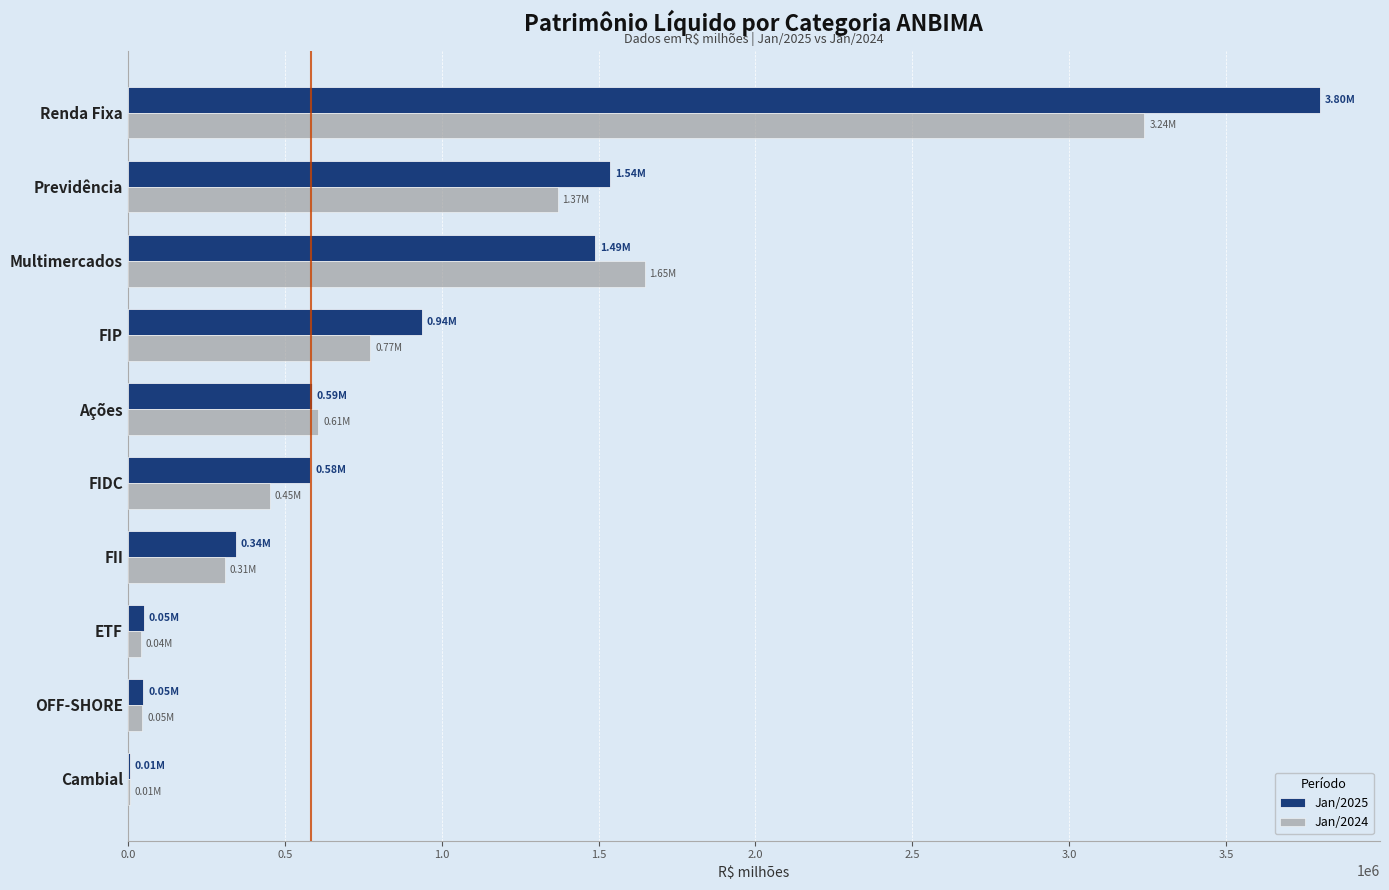

Count the number of data series in this chart.

2